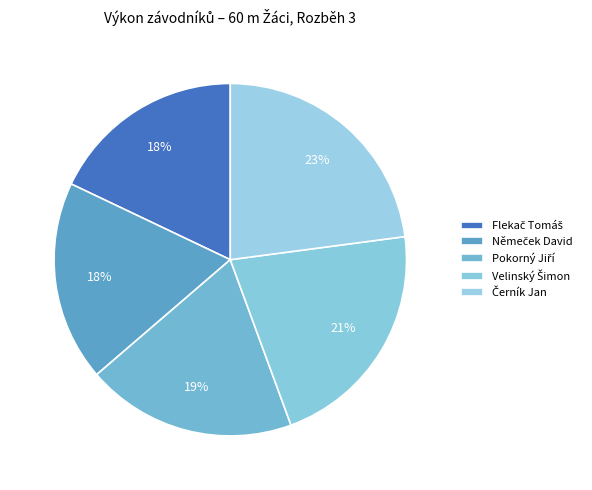

To the nearest percent, what portion does Němeček David represent?

18%